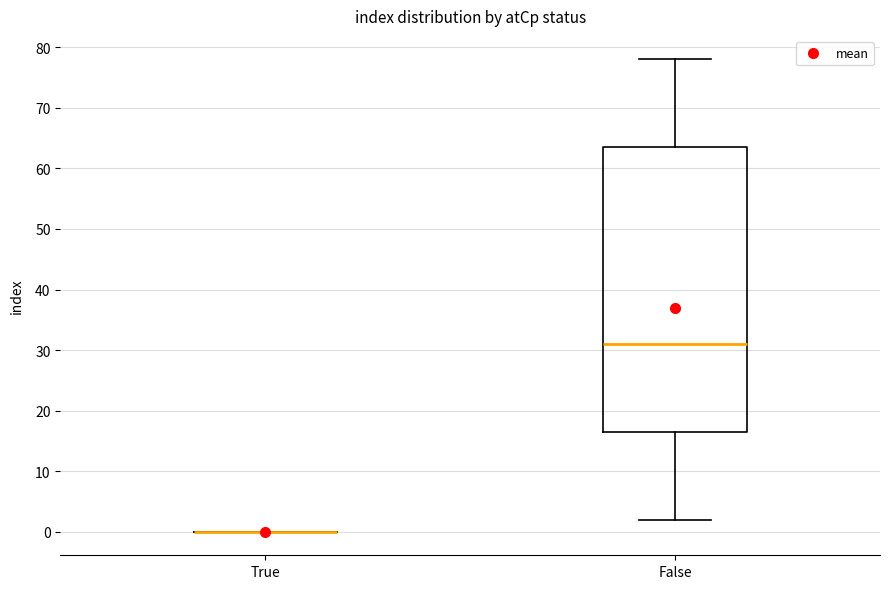

Comparing the boxes themselves (not the whiskers), which one is the tallest?

False